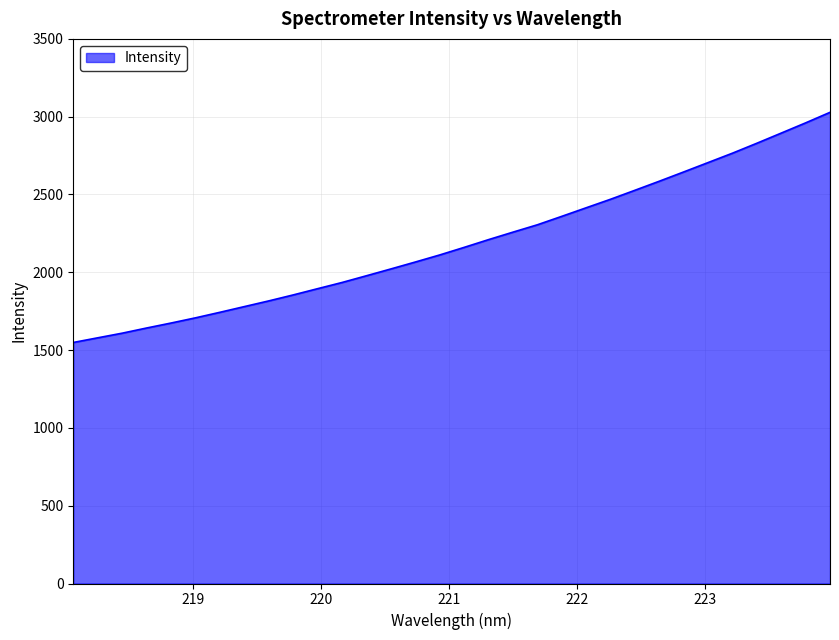

What is the minimum value shown in the chart?

1549.0